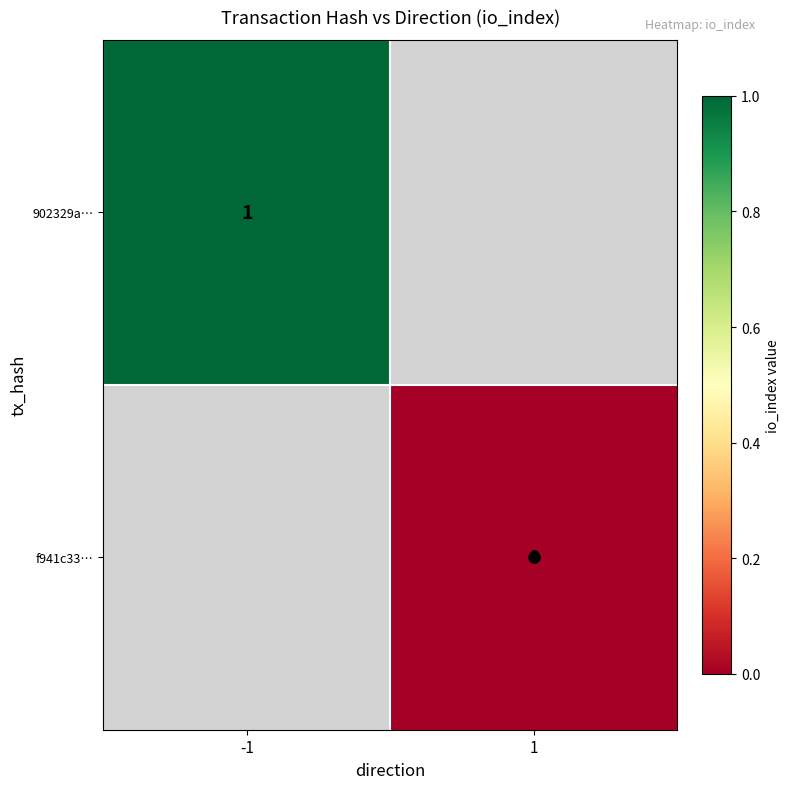

The 902329a… series shows 0 at -1. True or false?

False